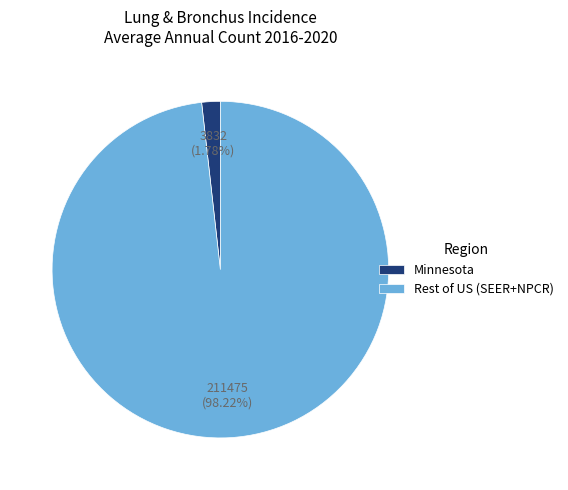

How many slices are in this pie chart?

2